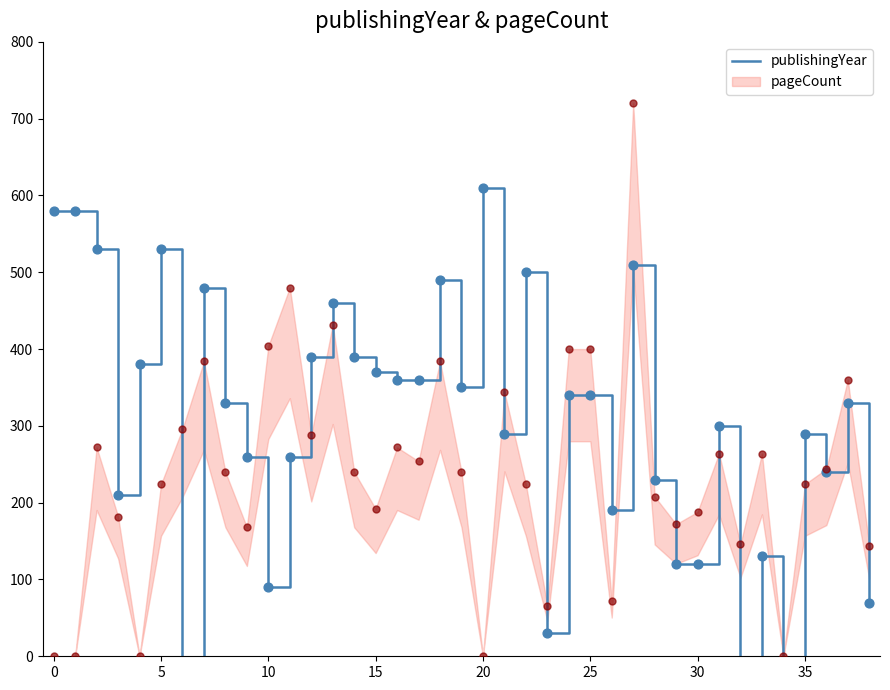

What is the change in value from 35 to 36?

-50